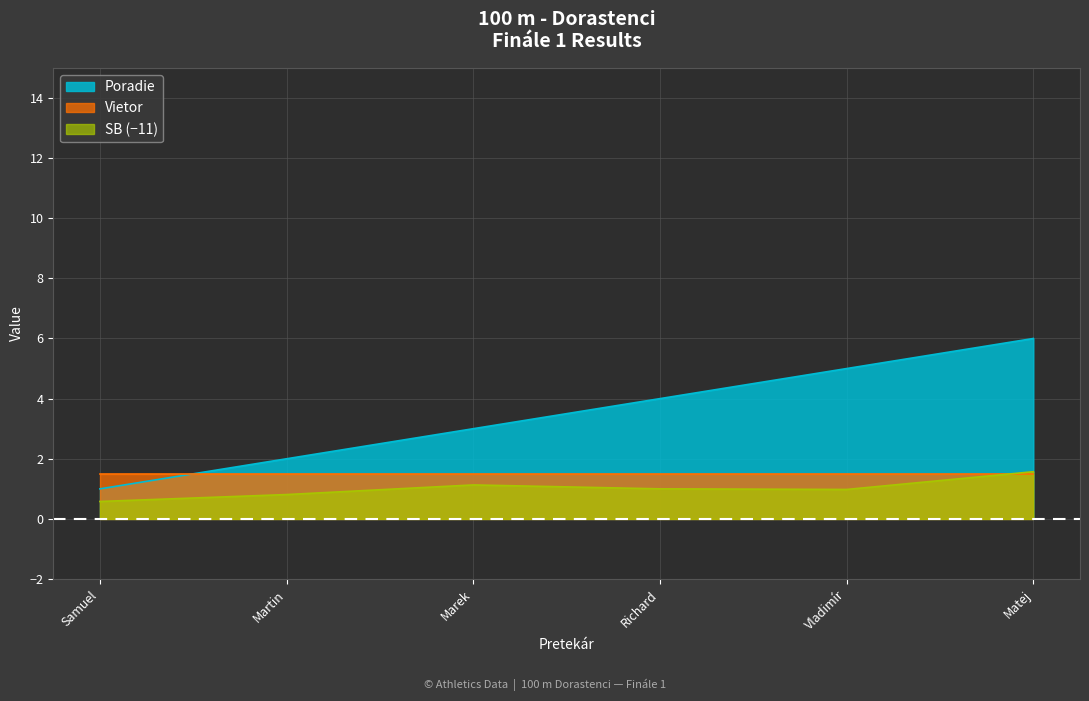

True or false: Poradie and SB cross at least once.

False